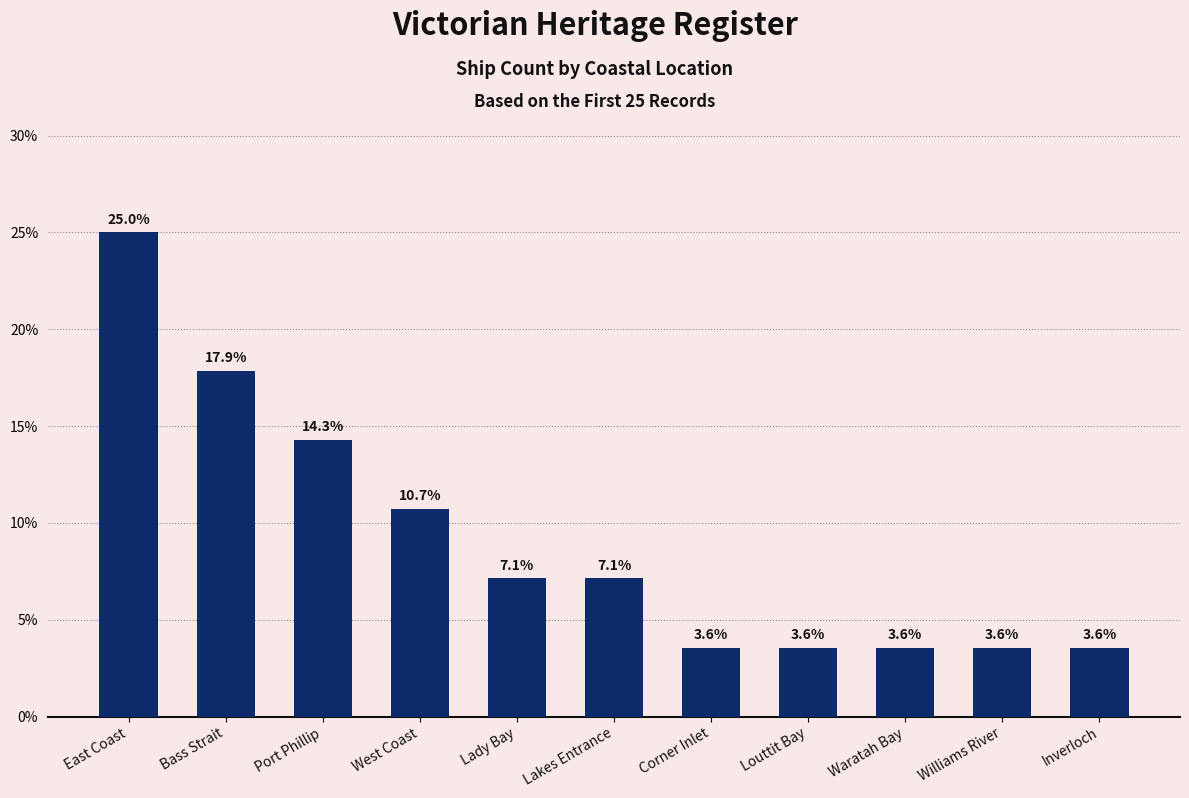

What is the minimum value shown in the chart?

3.6